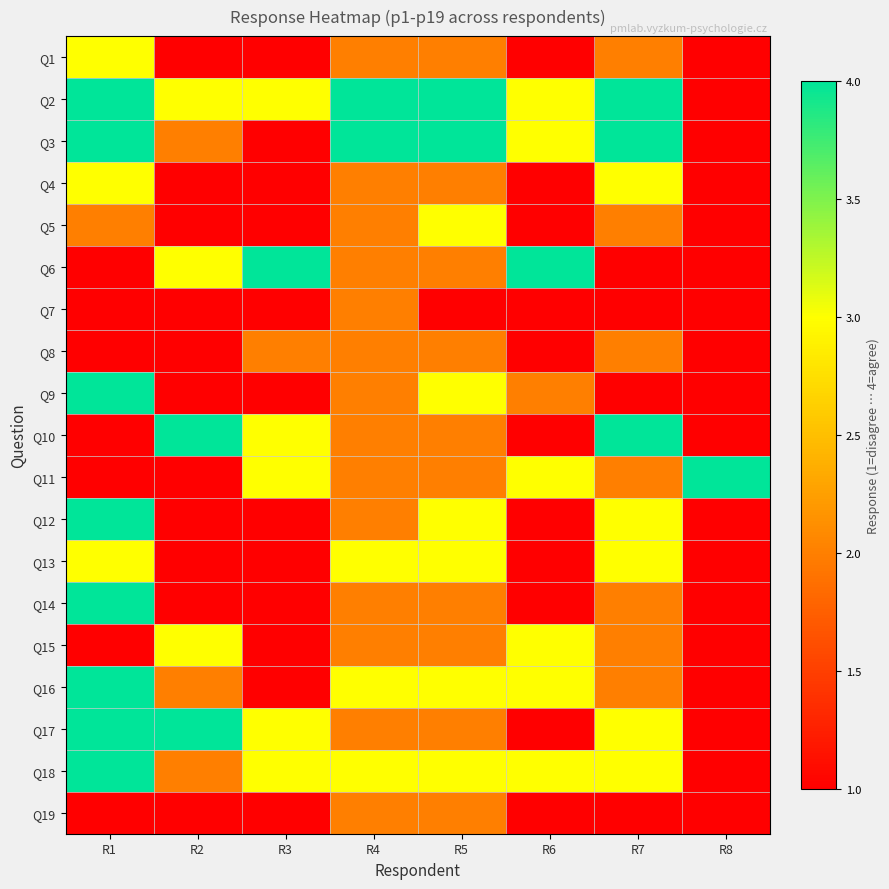

At which category does the chart reach its peak across all series?

R1